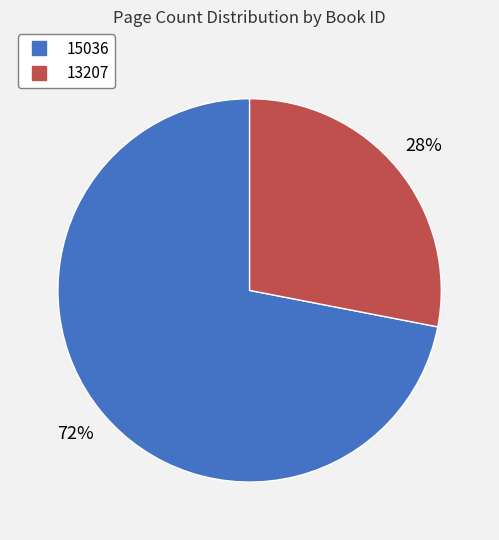

To the nearest percent, what portion does 15036 represent?

72%